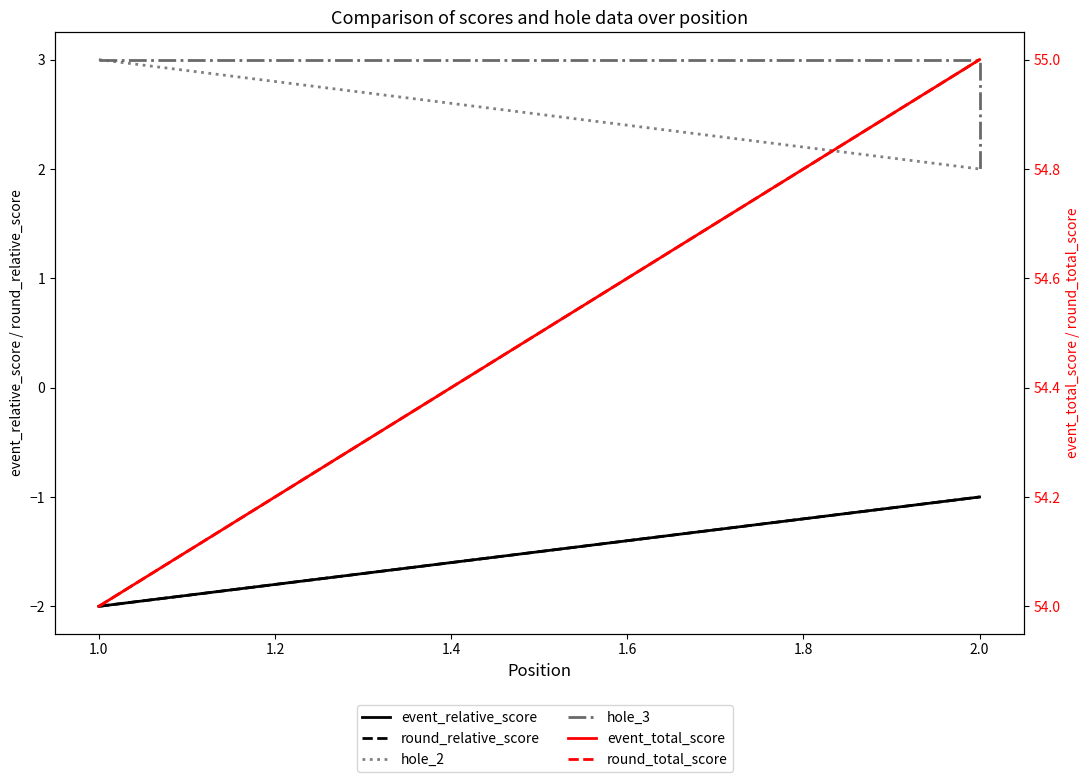

What is the spread (max minus min) of values at 2.0?

56